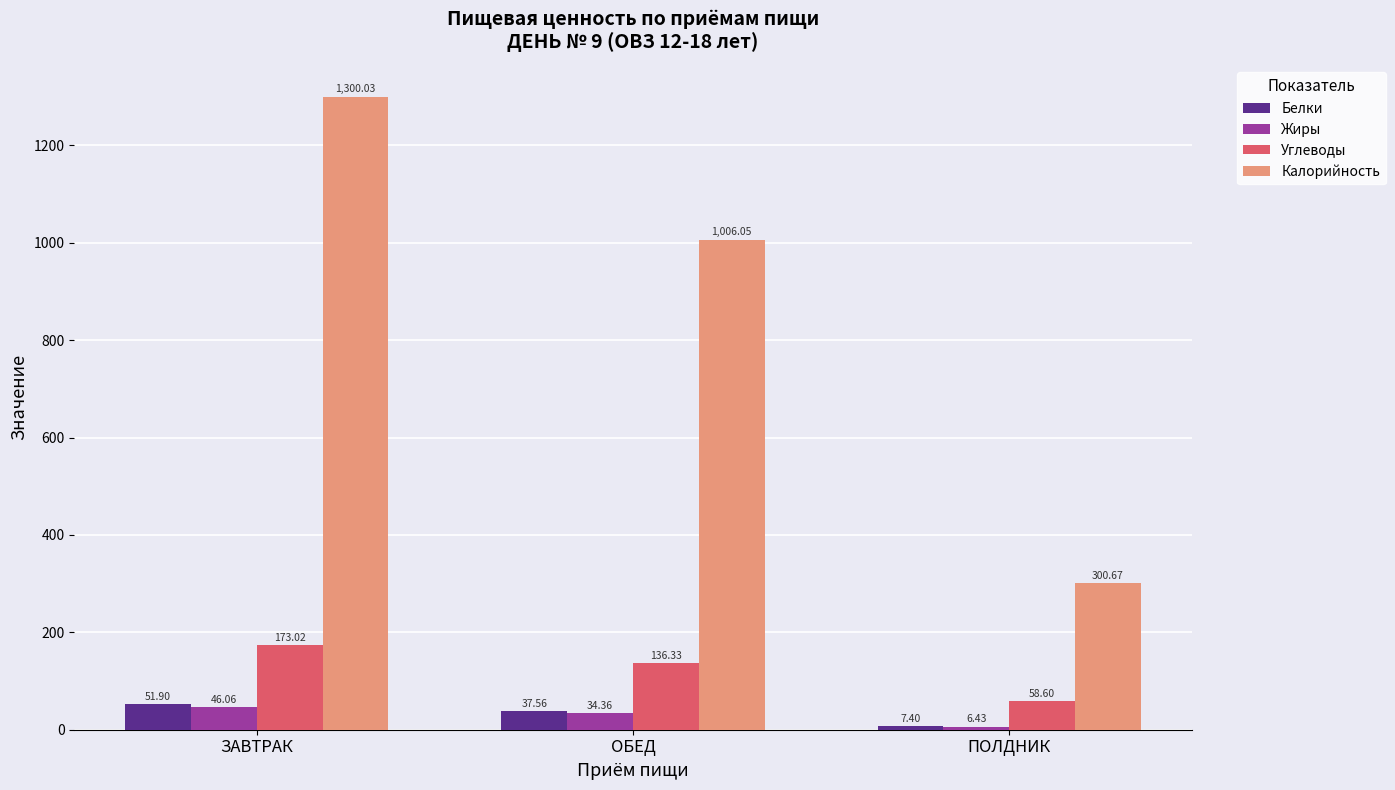

Which series has the widest spread of values?

Калорийность